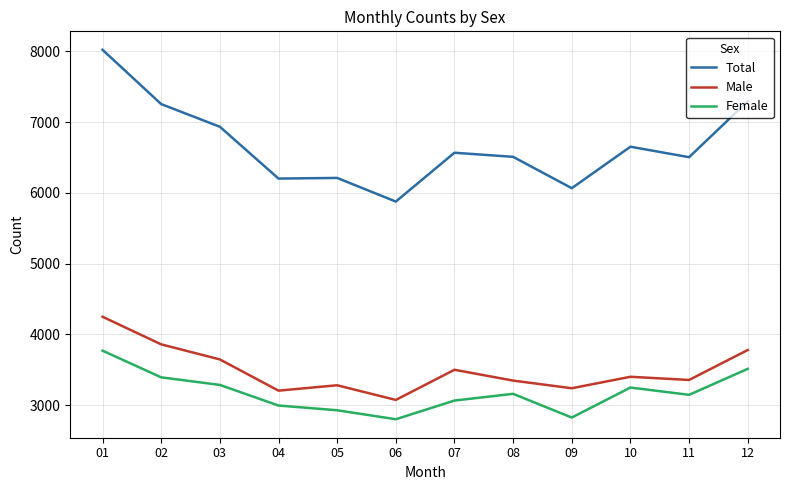

True or false: Female and Male intersect in this chart.

False